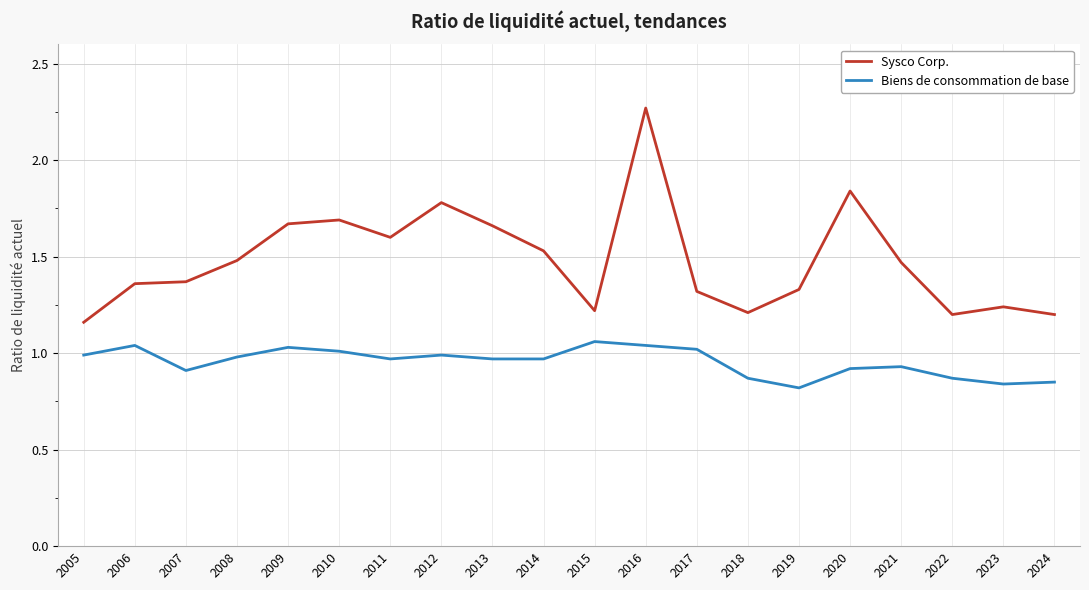

True or false: Sysco Corp. and Biens de consommation de base cross at least once.

False